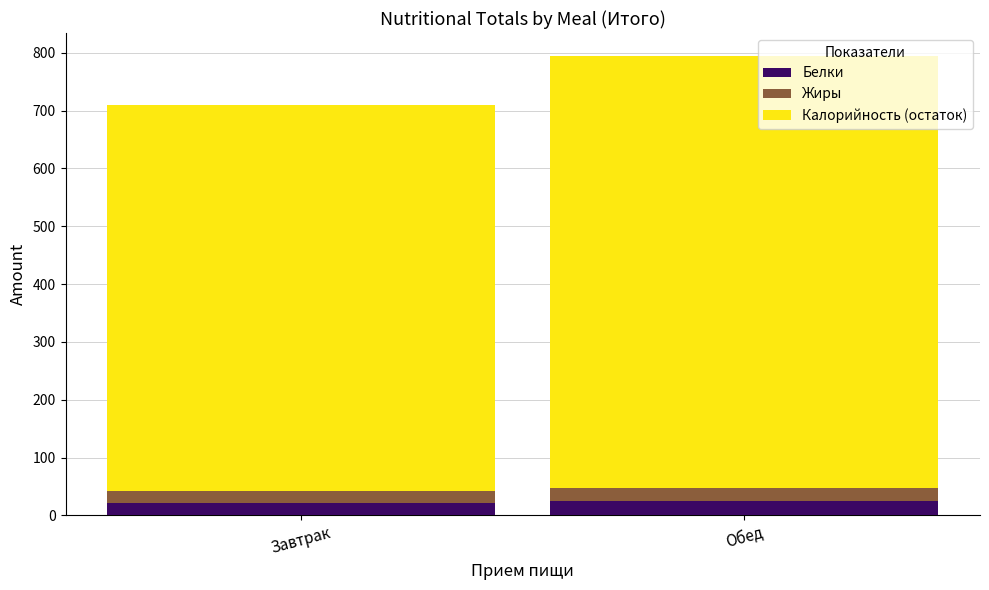

How many bars are there in total?

2